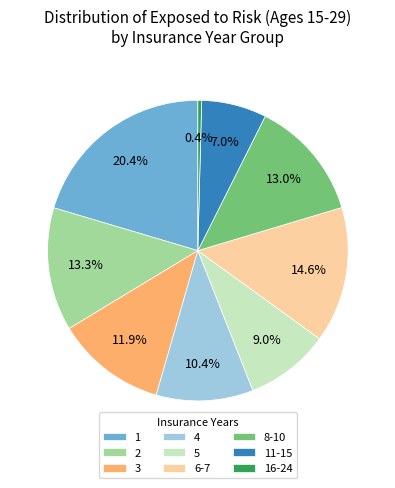

What percentage is the 4 slice, to the nearest percent?

10%